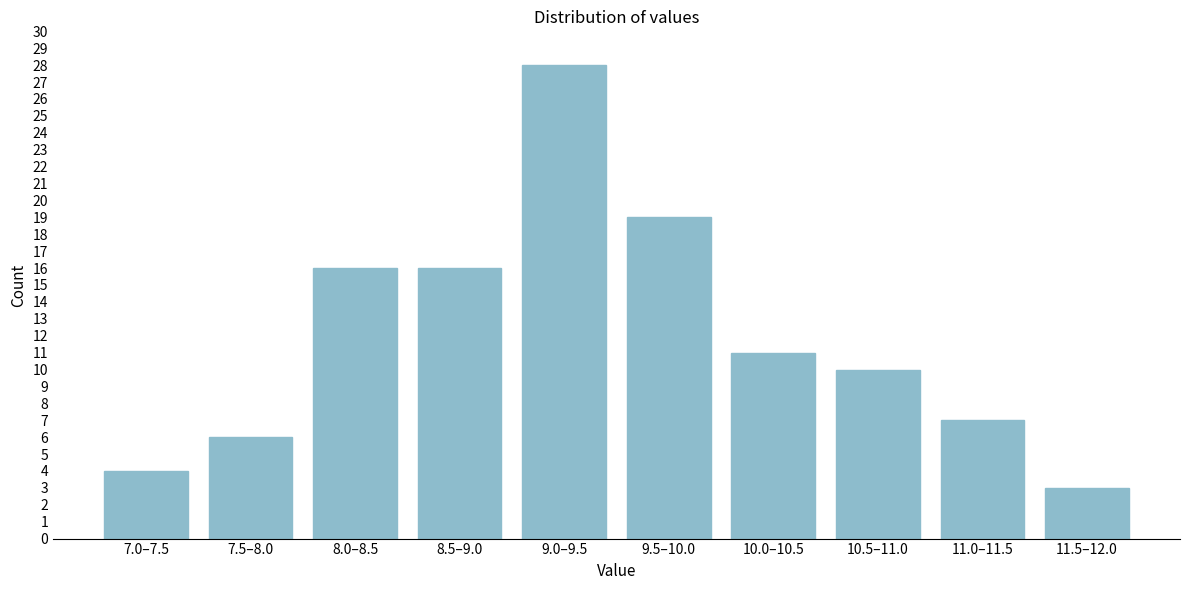

Reading left to right, what are all the values shown in this chart?

7.0–7.5=4	7.5–8.0=6	8.0–8.5=16	8.5–9.0=16	9.0–9.5=28	9.5–10.0=19	10.0–10.5=11	10.5–11.0=10	11.0–11.5=7	11.5–12.0=3